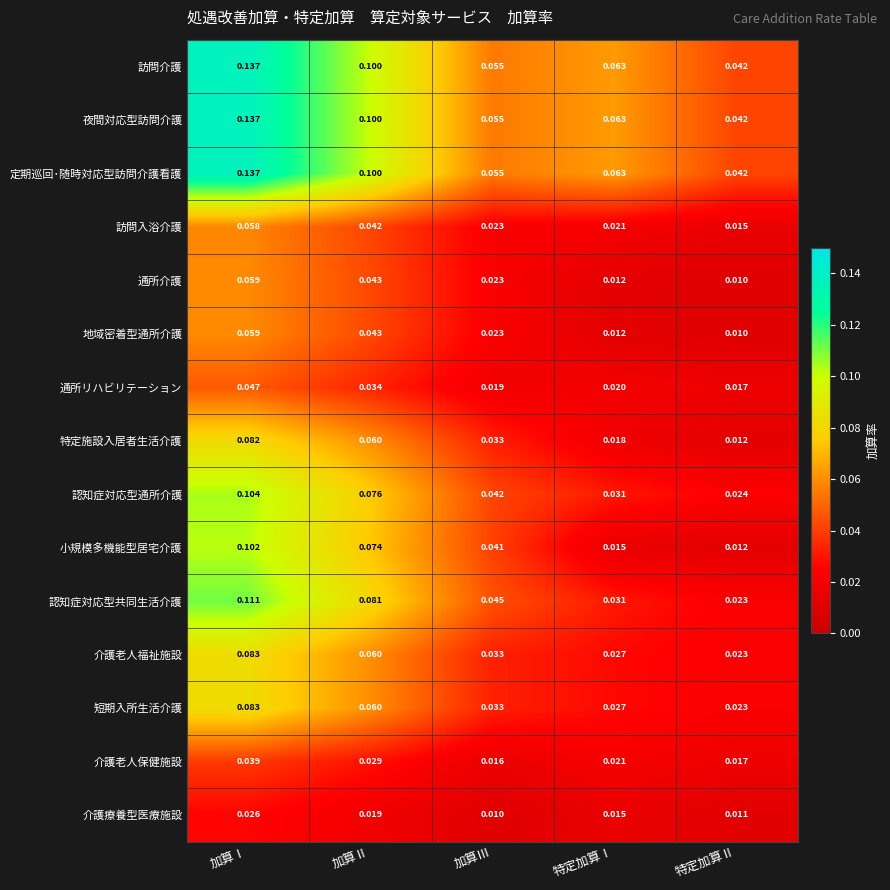

What is the total value across all series at 加算Ⅲ?

0.5